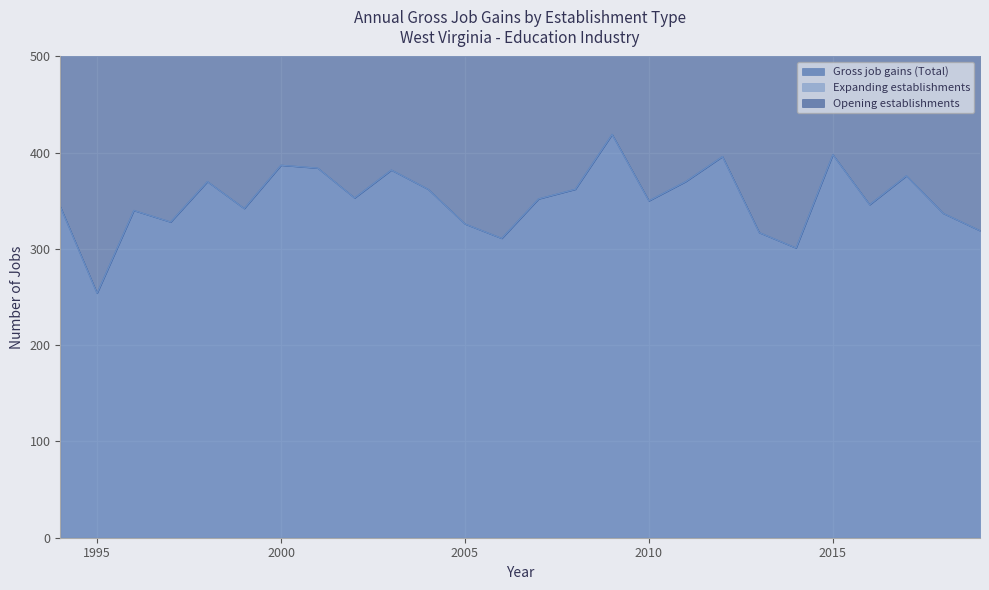

Reading left to right, what are all the values shown in this chart?

Gross job gains (Total): 1994=344	1995=254	1996=340	1997=328	1998=370	1999=342	2000=387	2001=384	2002=353	2003=382	2004=362	2005=326	2006=311	2007=352	2008=362	2009=419	2010=350	2011=370	2012=396	2013=317	2014=301	2015=398	2016=346	2017=376	2018=337	2019=319
Opening establishments: 1994=344	1995=254	1996=340	1997=328	1998=370	1999=342	2000=387	2001=384	2002=353	2003=382	2004=362	2005=326	2006=311	2007=352	2008=362	2009=419	2010=350	2011=370	2012=396	2013=317	2014=301	2015=398	2016=346	2017=376	2018=337	2019=319